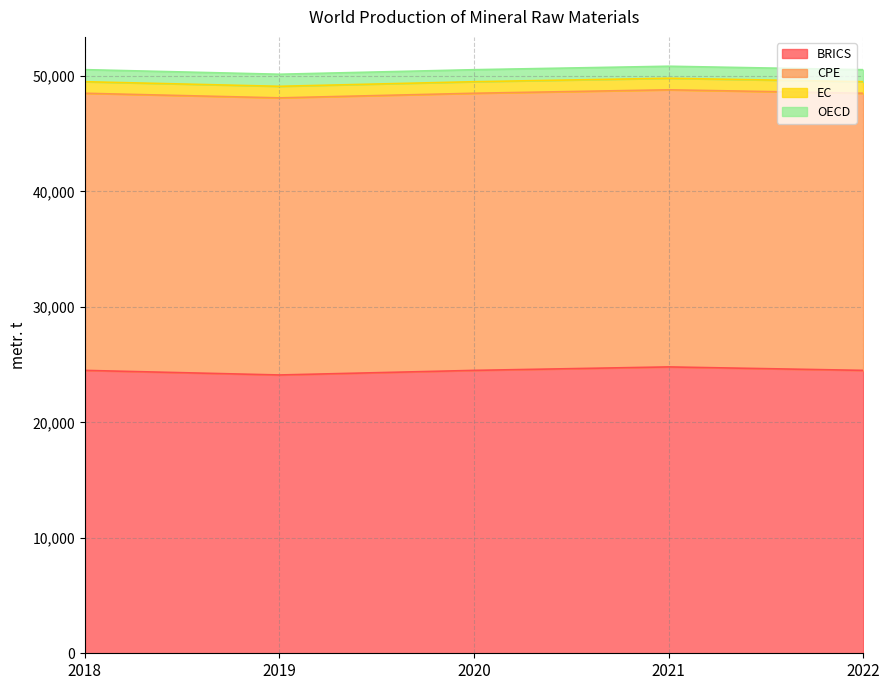

In BRICS, how many points are lower than both neighbors (excluding endpoints)?

1